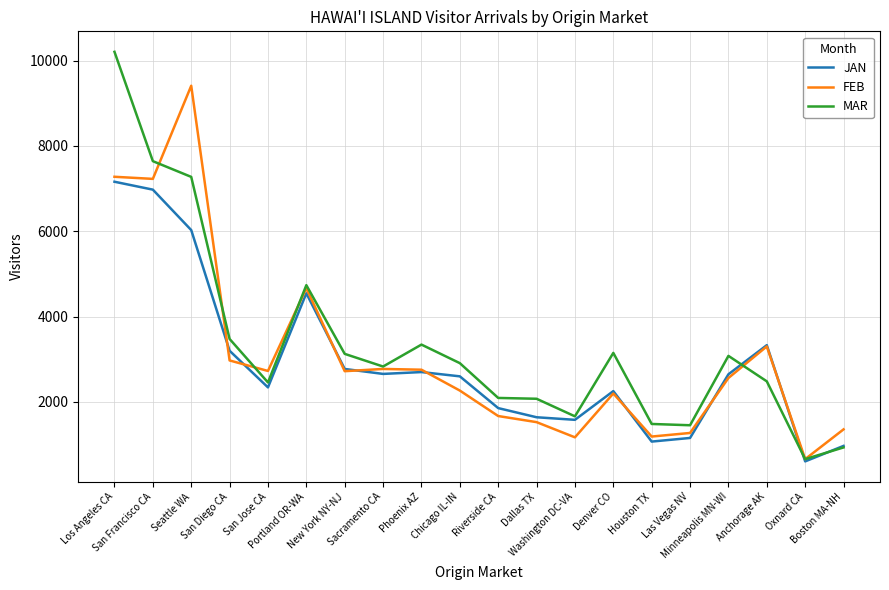

Rank the series by their maximum value, from highest to lowest.

MAR, FEB, JAN